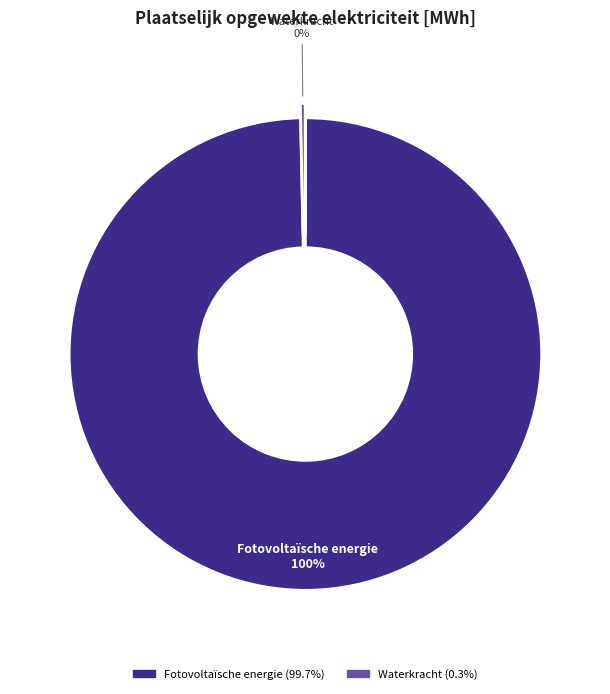

Is there a majority slice in this chart?

Yes